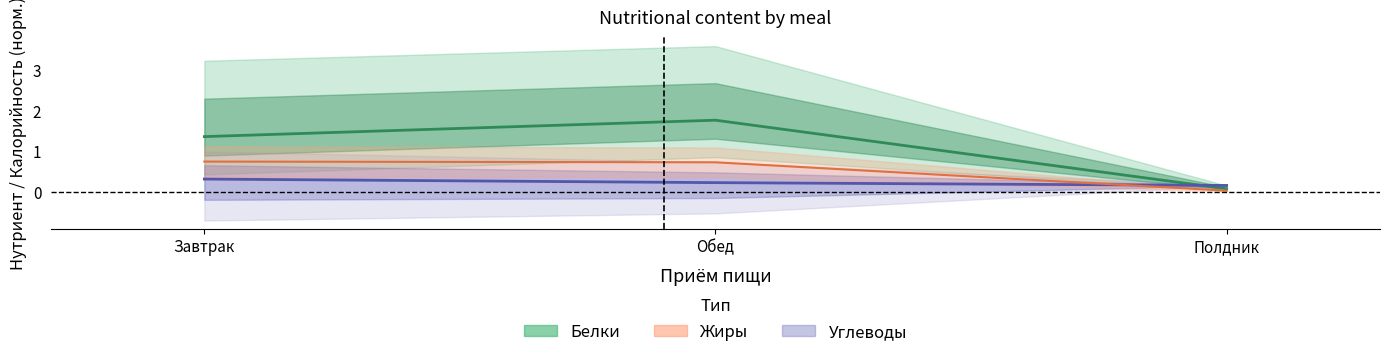

Reading right to left, transcribe all the data shown in this chart.

Белки: Полдник=0.1	Обед=1.8	Завтрак=1.4
Углеводы: Полдник=0.2	Обед=0.2	Завтрак=0.3
Жиры: Полдник=0.0	Обед=0.7	Завтрак=0.7